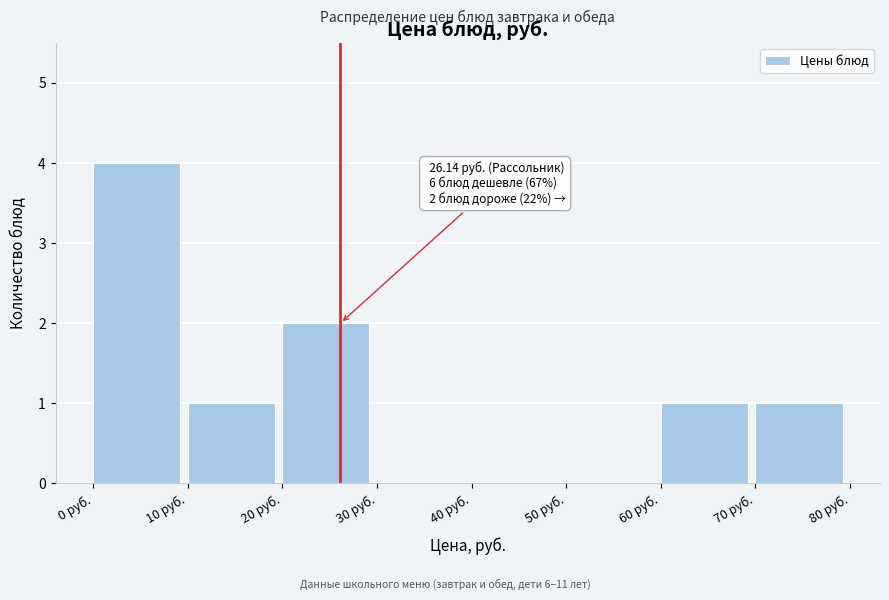

Over which range of the x-axis is the bar tallest?

0 to 10